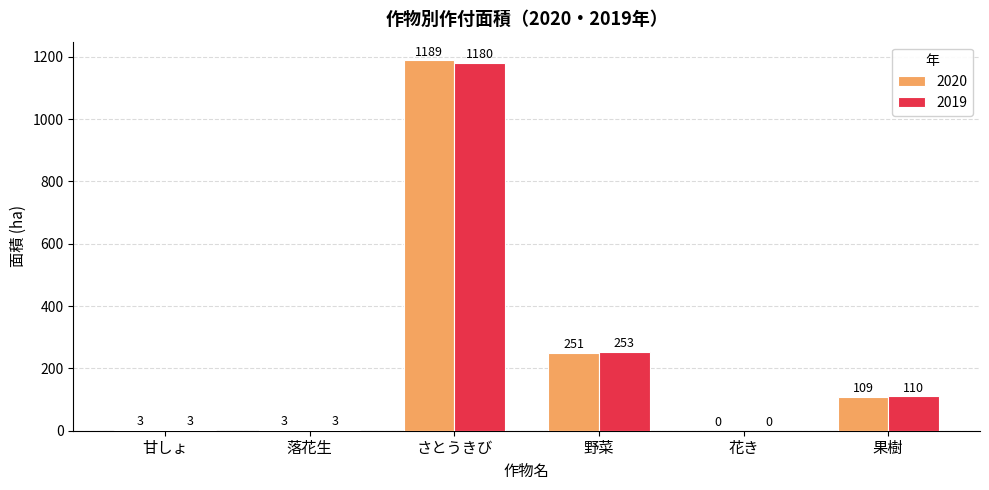

Does the chart contain stacked bars?

No